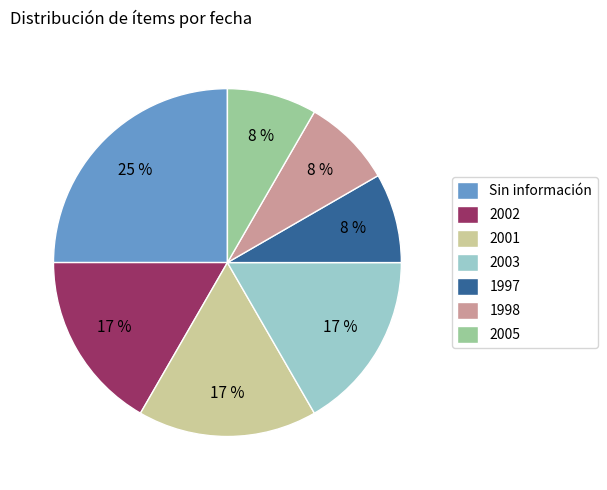

Does 2003 represent more than half of the total?

No